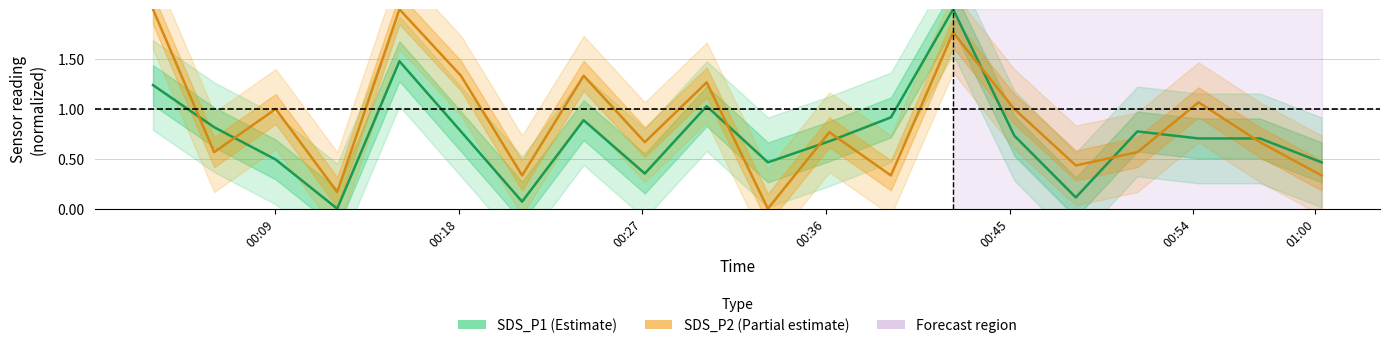

Rank the series by their average value, from lowest to highest.

SDS_P1, SDS_P2